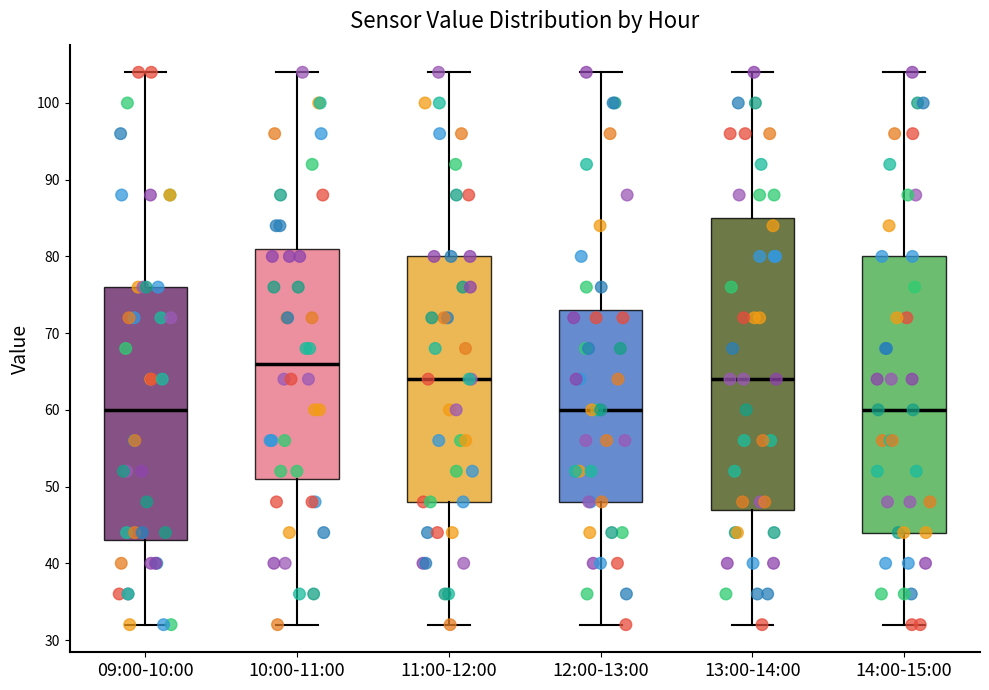

Reading left to right, transcribe this box plot: for each box, give where its median line is, the range the box spans, and where its two whiskers end, as read against the y-axis. The values are not printed on the chart, so give them approximately, as read against the axis.

09:00-10:00: median 60, box 43 to 76, whiskers 32 to 104
10:00-11:00: median 66, box 51 to 81, whiskers 32 to 104
11:00-12:00: median 64, box 48 to 80, whiskers 32 to 104
12:00-13:00: median 60, box 48 to 73, whiskers 32 to 104
13:00-14:00: median 64, box 47 to 85, whiskers 32 to 104
14:00-15:00: median 60, box 44 to 80, whiskers 32 to 104